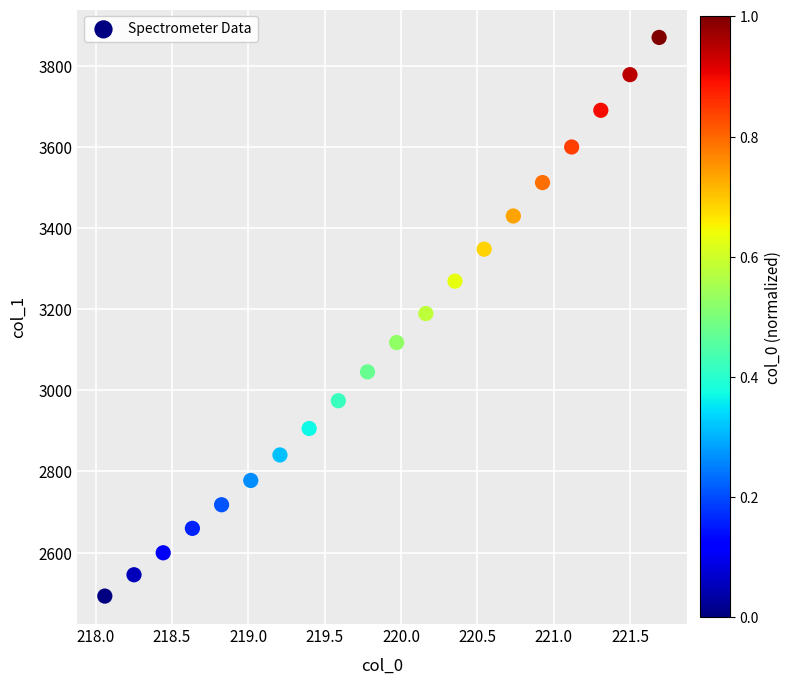

What is the range of X values (max minus min)?

3.6